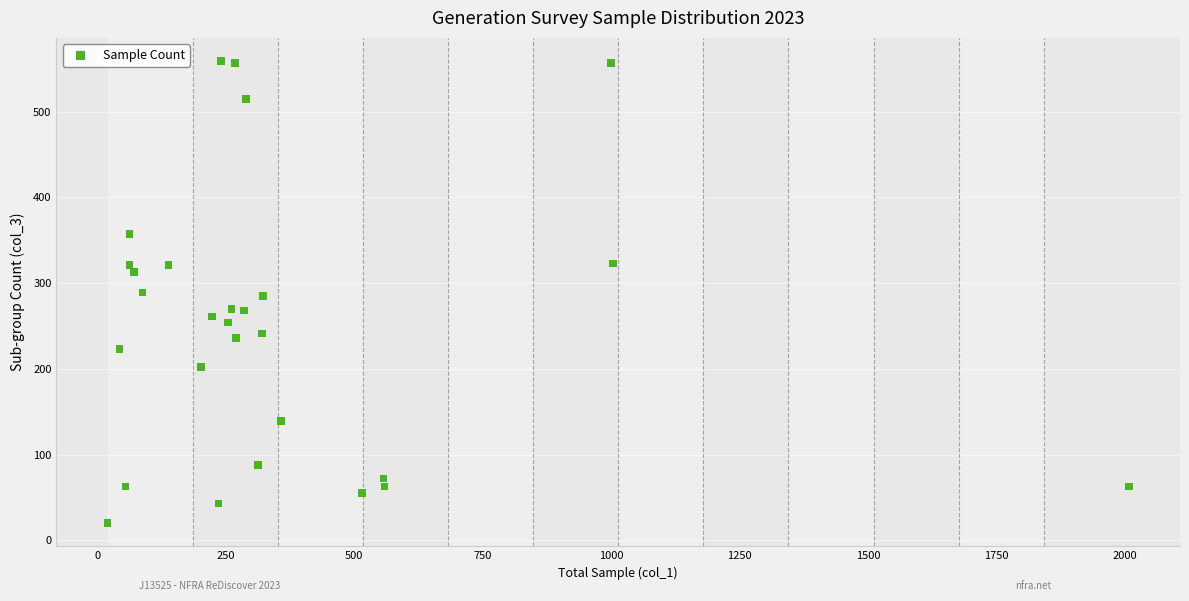

What is the range of X values (max minus min)?

1987